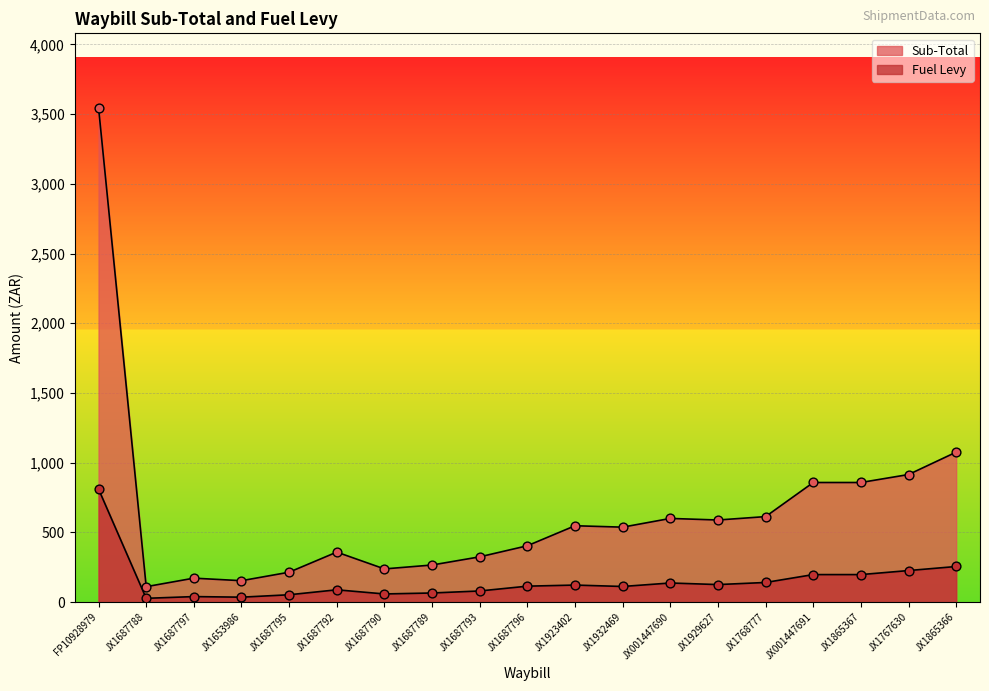

Which series reaches the maximum Y coordinate?

Sub-Total